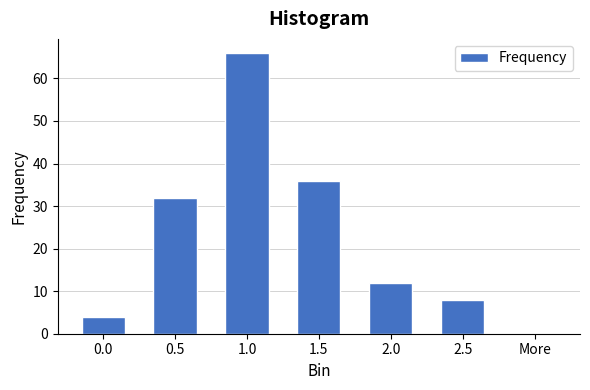

Reading left to right, list all the values displayed in this chart.

0.0=4	0.5=32	1.0=66	1.5=36	2.0=12	2.5=8	More=0